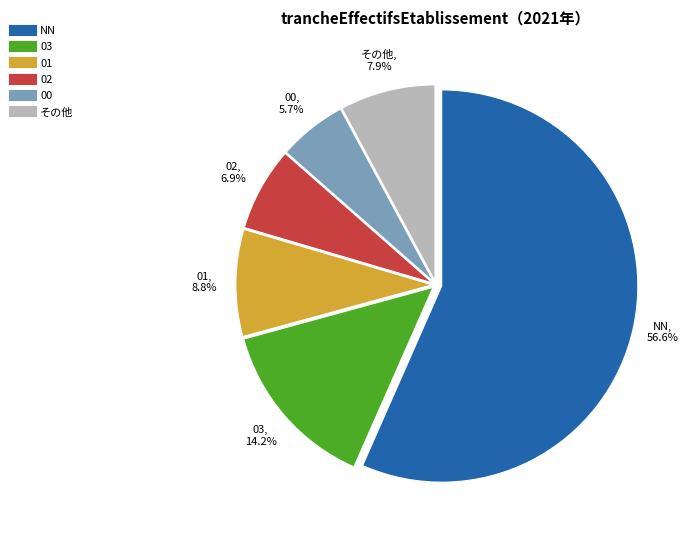

Does any single category account for the majority?

Yes